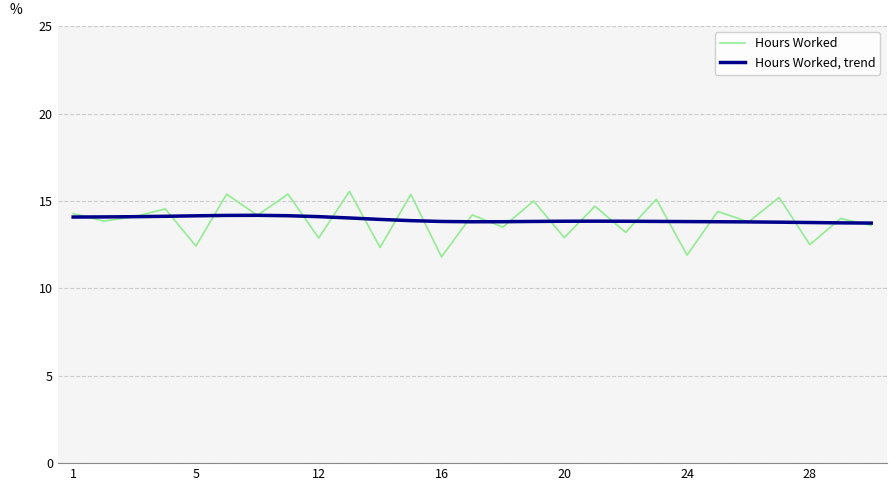

What is the maximum value shown in the chart?

15.6